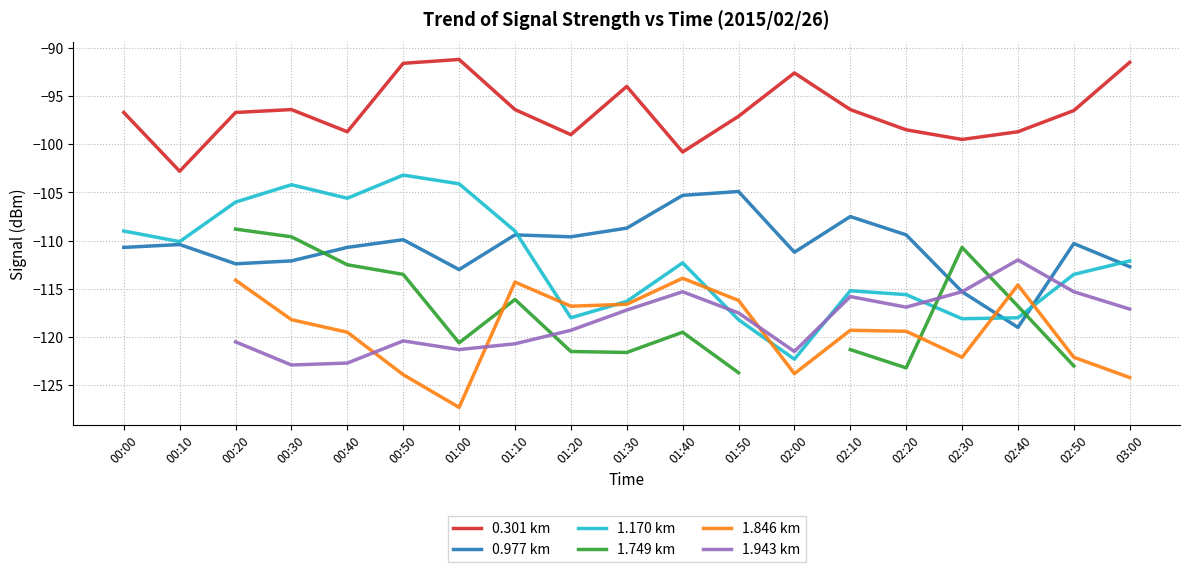

What is the spread (max minus min) of values at 00:50?

32.3